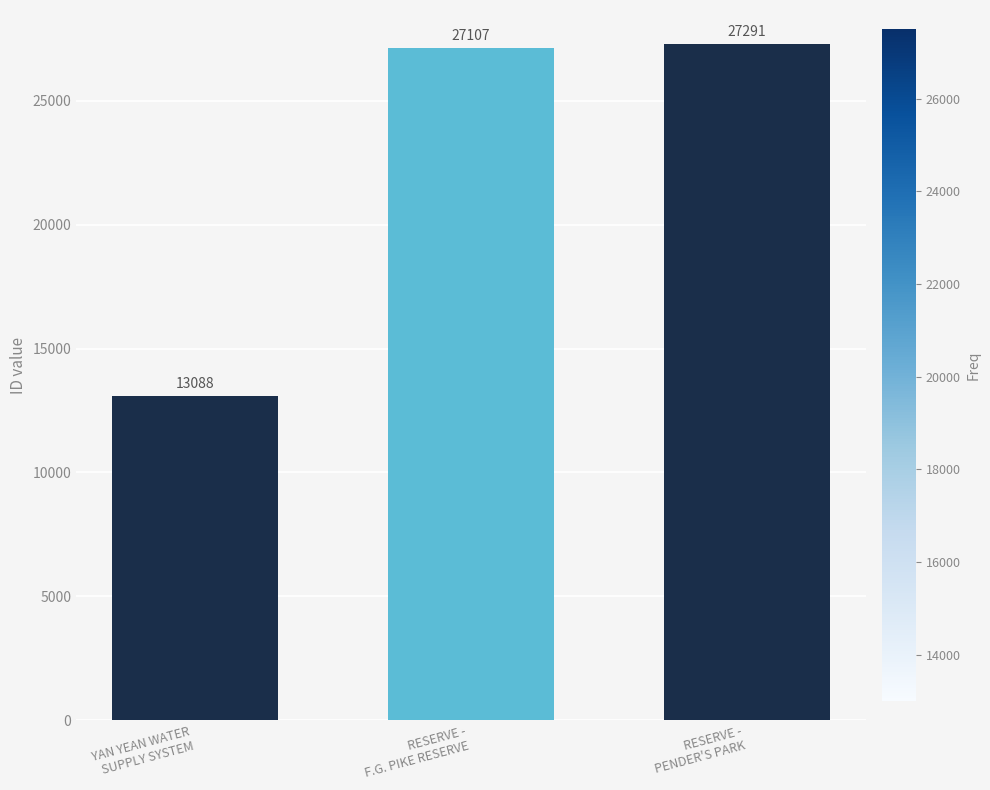

Reading left to right, extract all data points from this chart.

13088	27107	27291